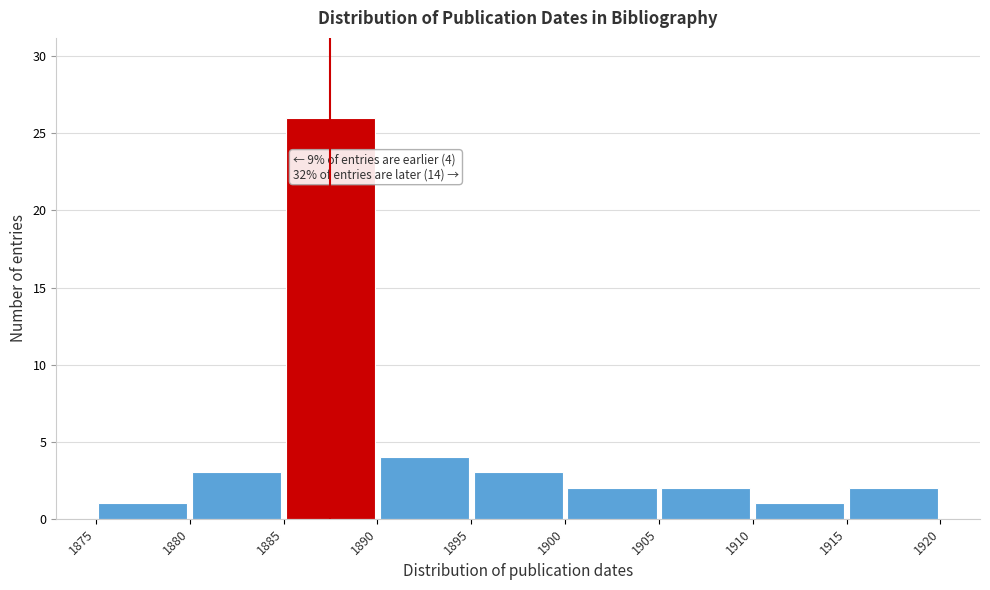

Over which range of the x-axis is the bar tallest?

1885 to 1890